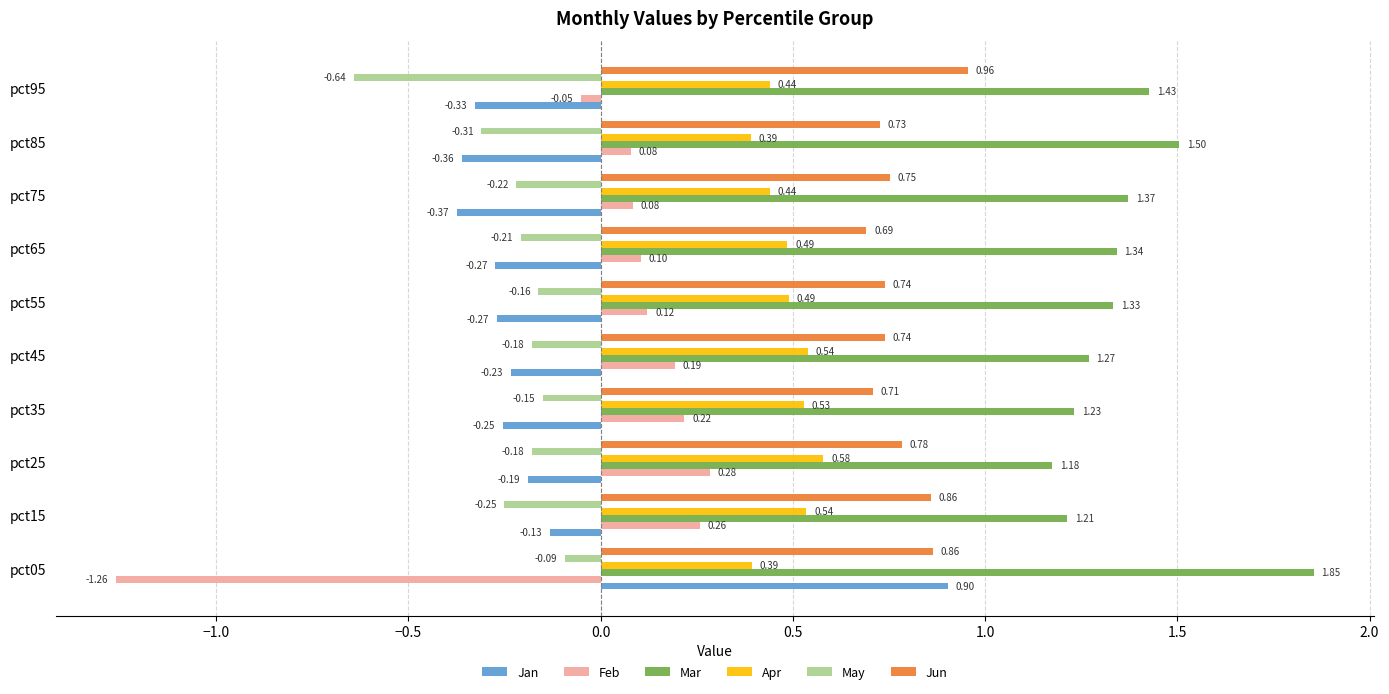

At pct75, list the series in order from largest to smallest.

Mar, Jun, Apr, Feb, May, Jan